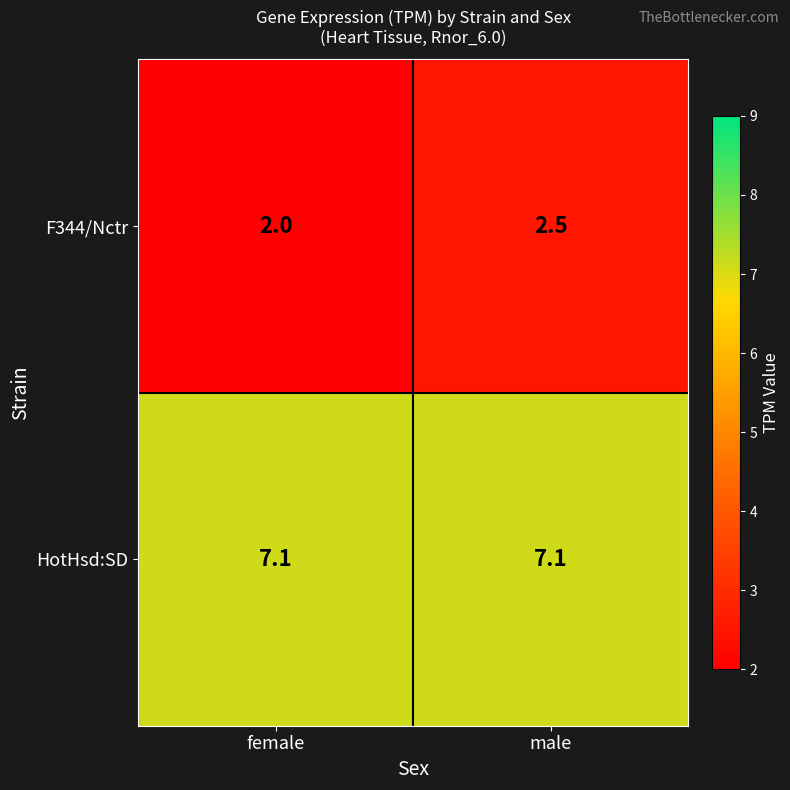

What is the smallest value displayed?

2.0